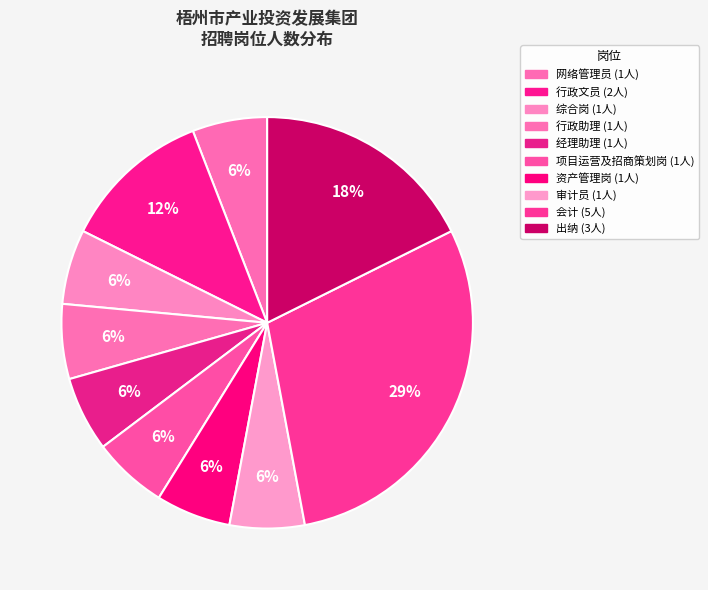

Count the number of slices in the pie.

10